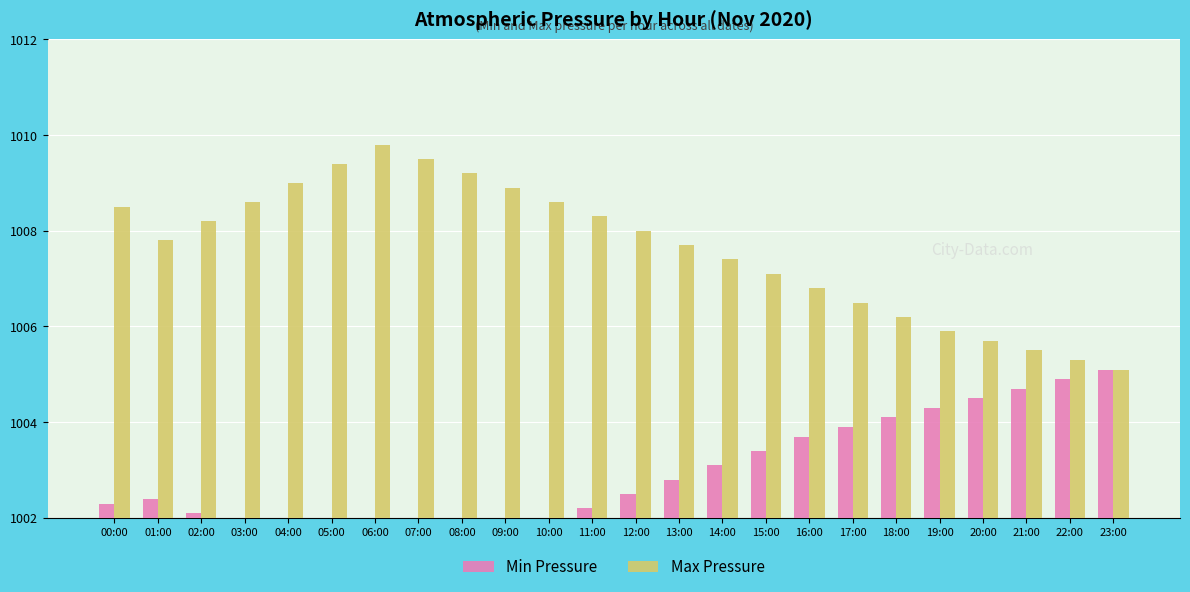

Does the chart contain stacked bars?

No